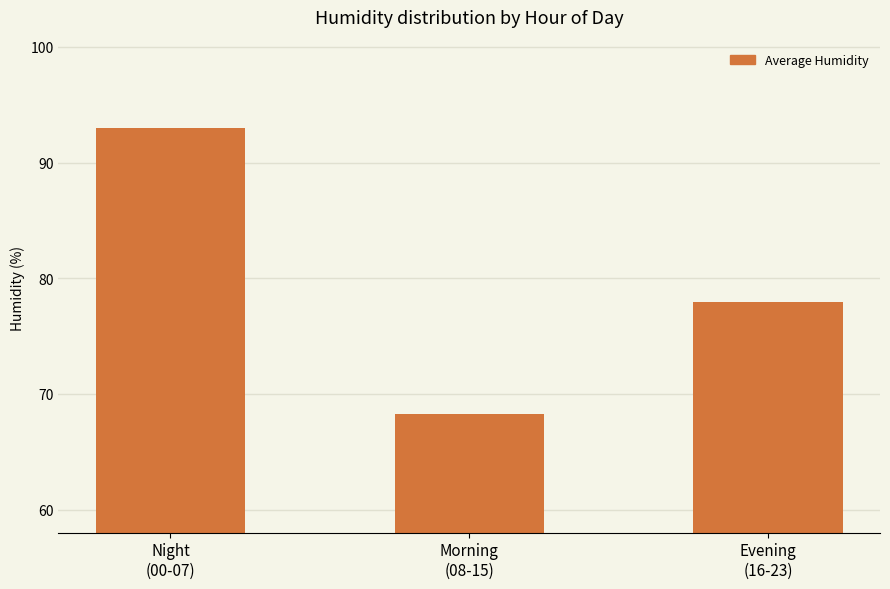

What position from the right is Morning
(08-15)?

2